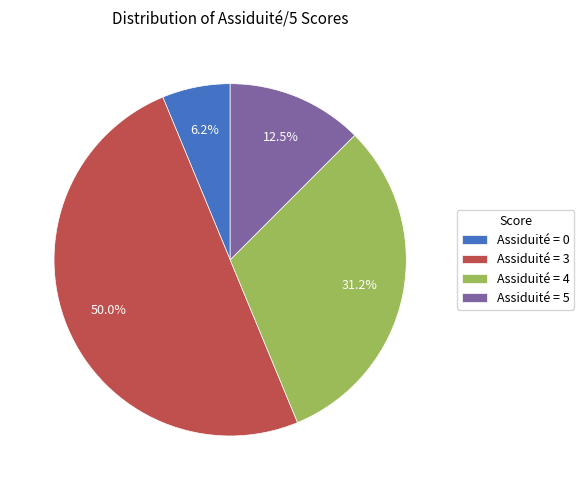

What percentage is NOT represented by Assiduité = 4?

68.8%